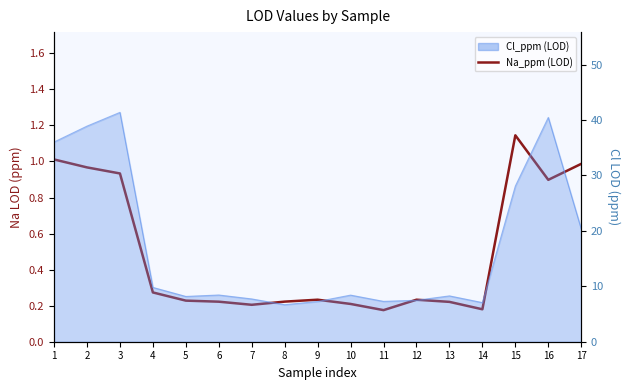

The value at 16 is 0.3. True or false?

False